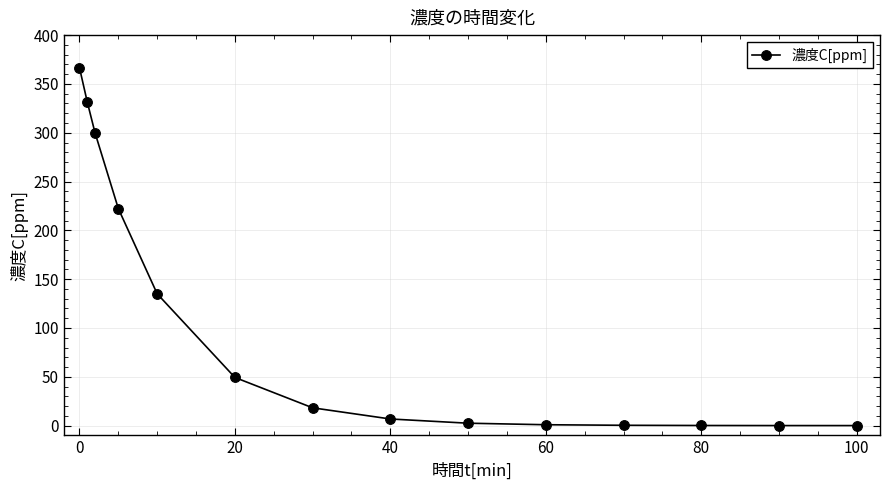

What is the sum of all values?

1433.9